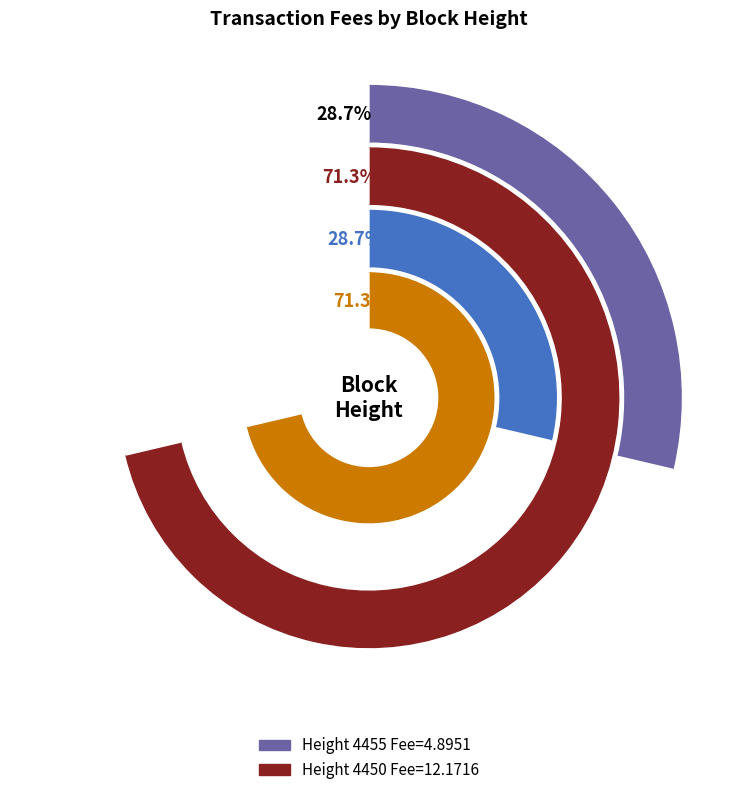

To the nearest percent, what percentage of the pie is 4450?

71%